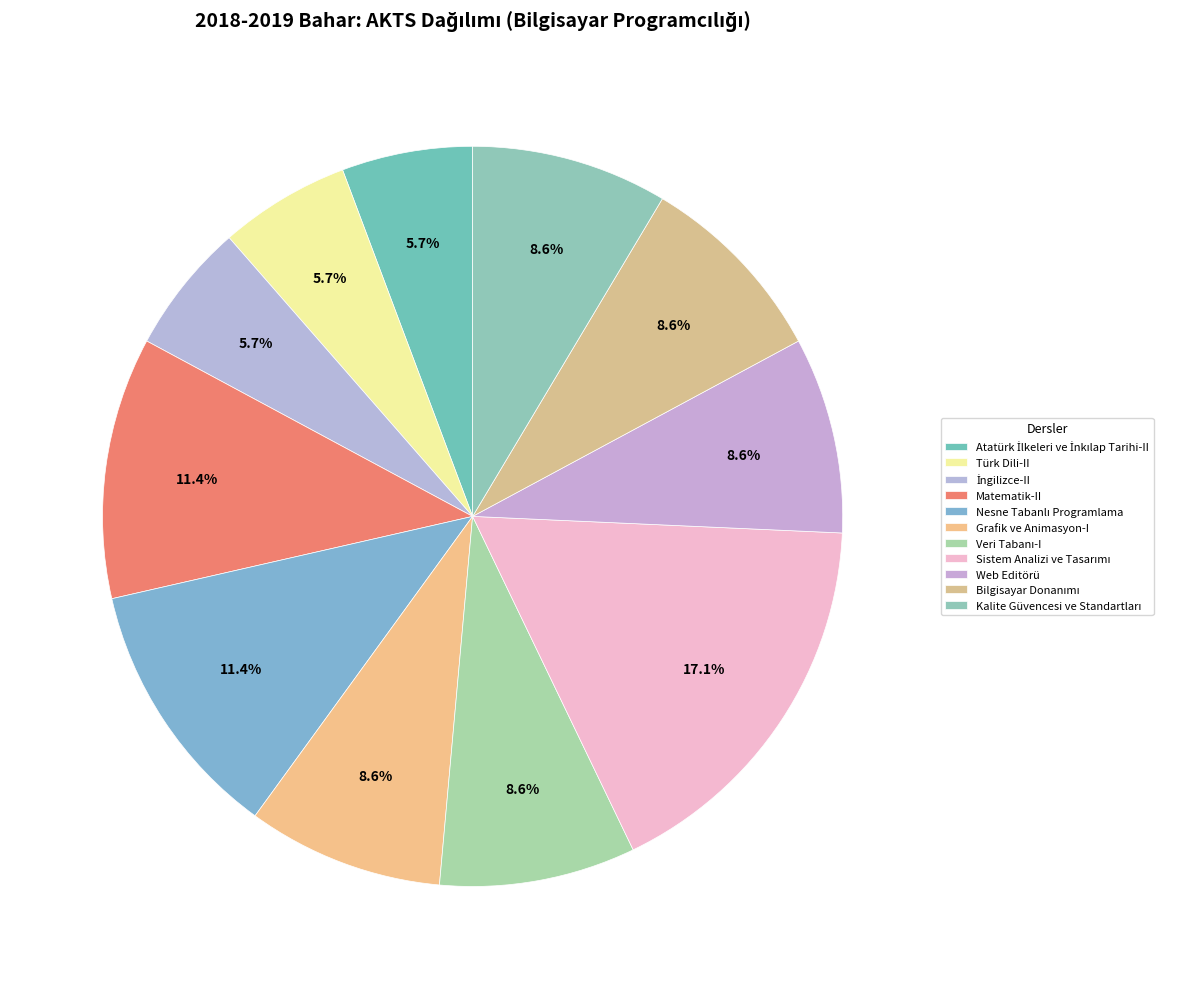

The Bilgisayar Donanımı slice represents 1% of the pie. True or false?

False